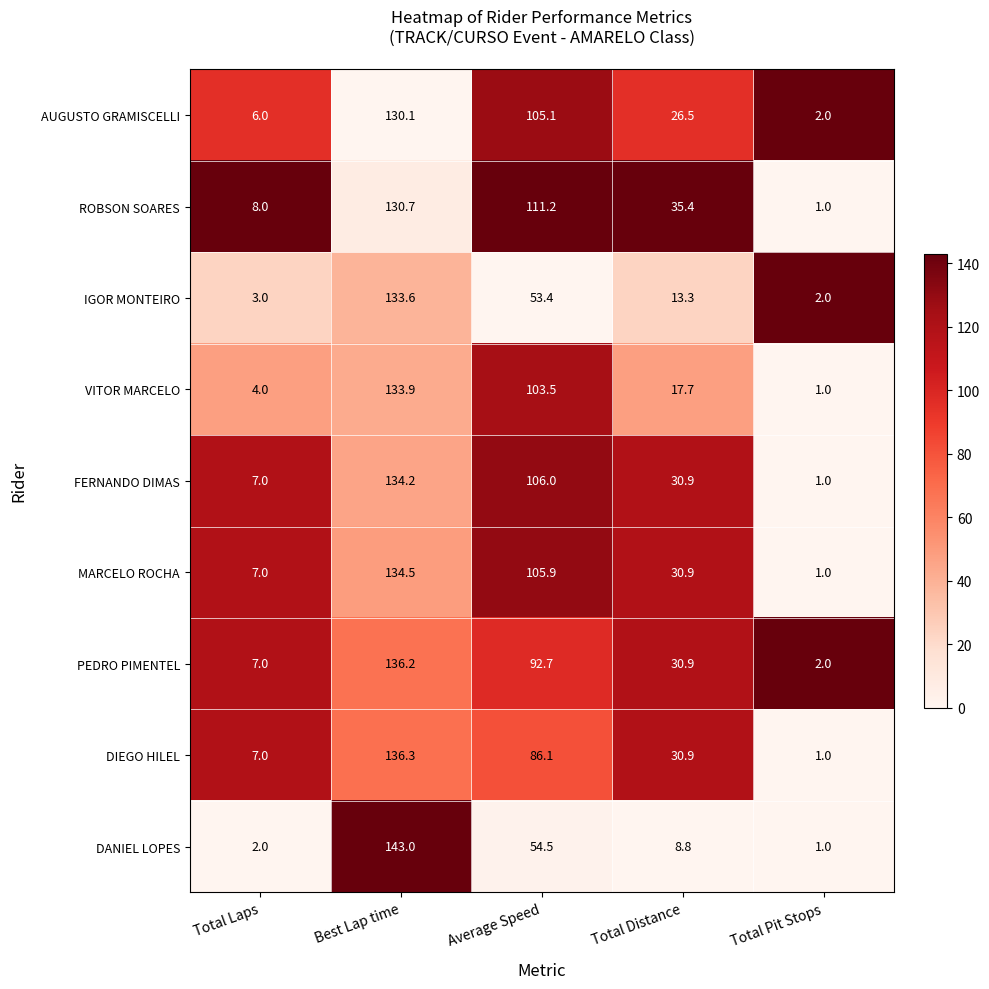

How many series are shown in this chart?

9